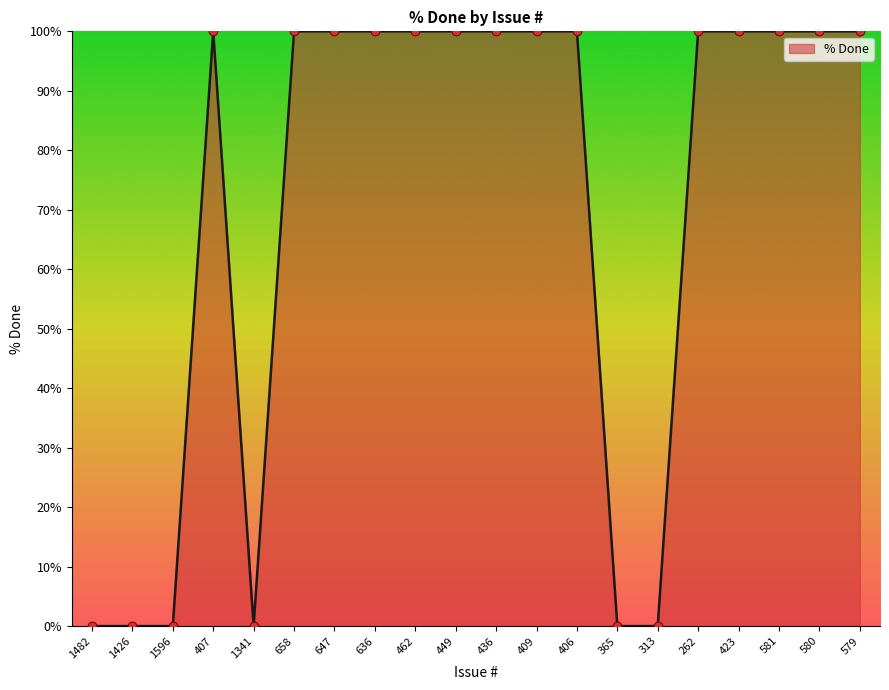

Between 1596 and 462, which is larger?

462